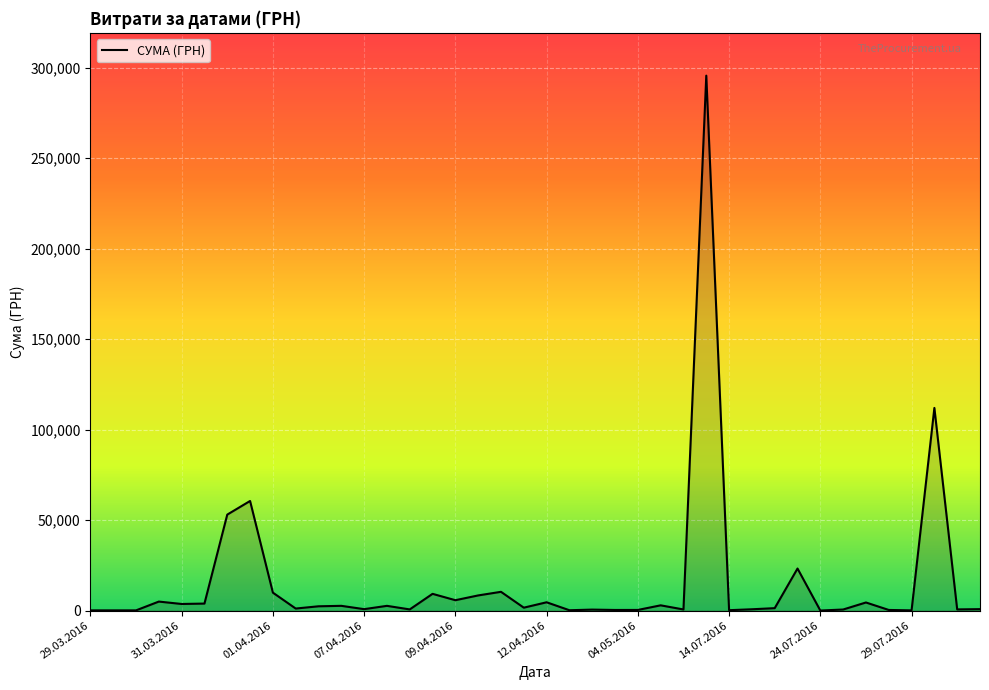

True or false: there are more than 1 points higher than both neighbors.

True